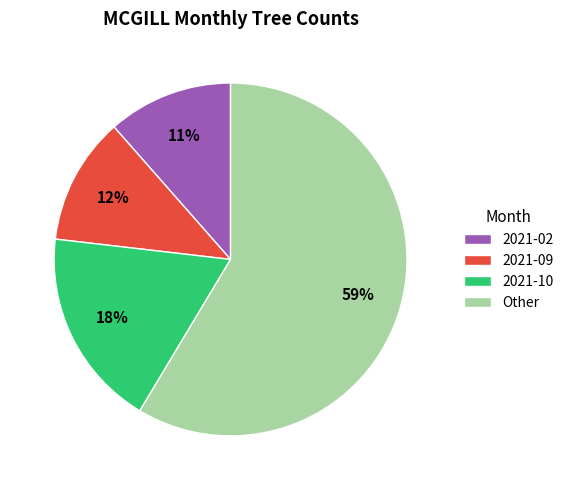

To the nearest percent, what is the average slice percentage?

25%